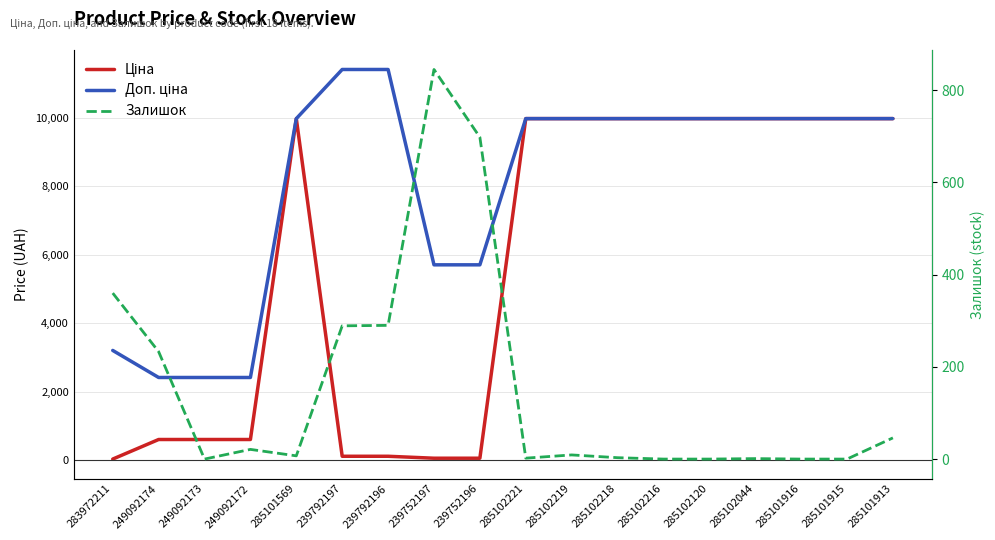

Is it true that Доп. ціна equals 4370.4 at 285101915?

False